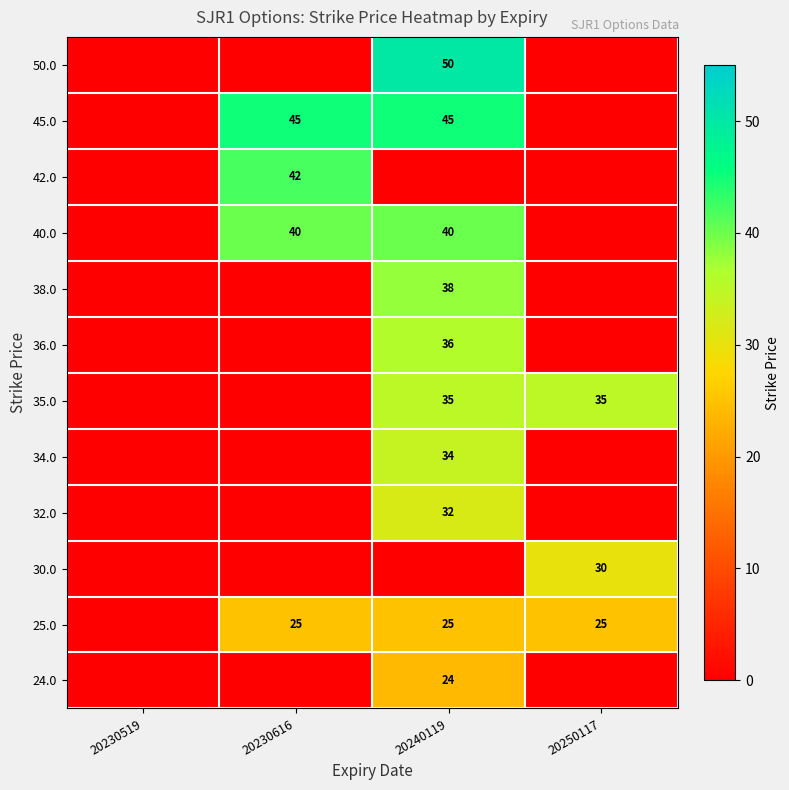

At how many categories does at least one series exceed 40?

2